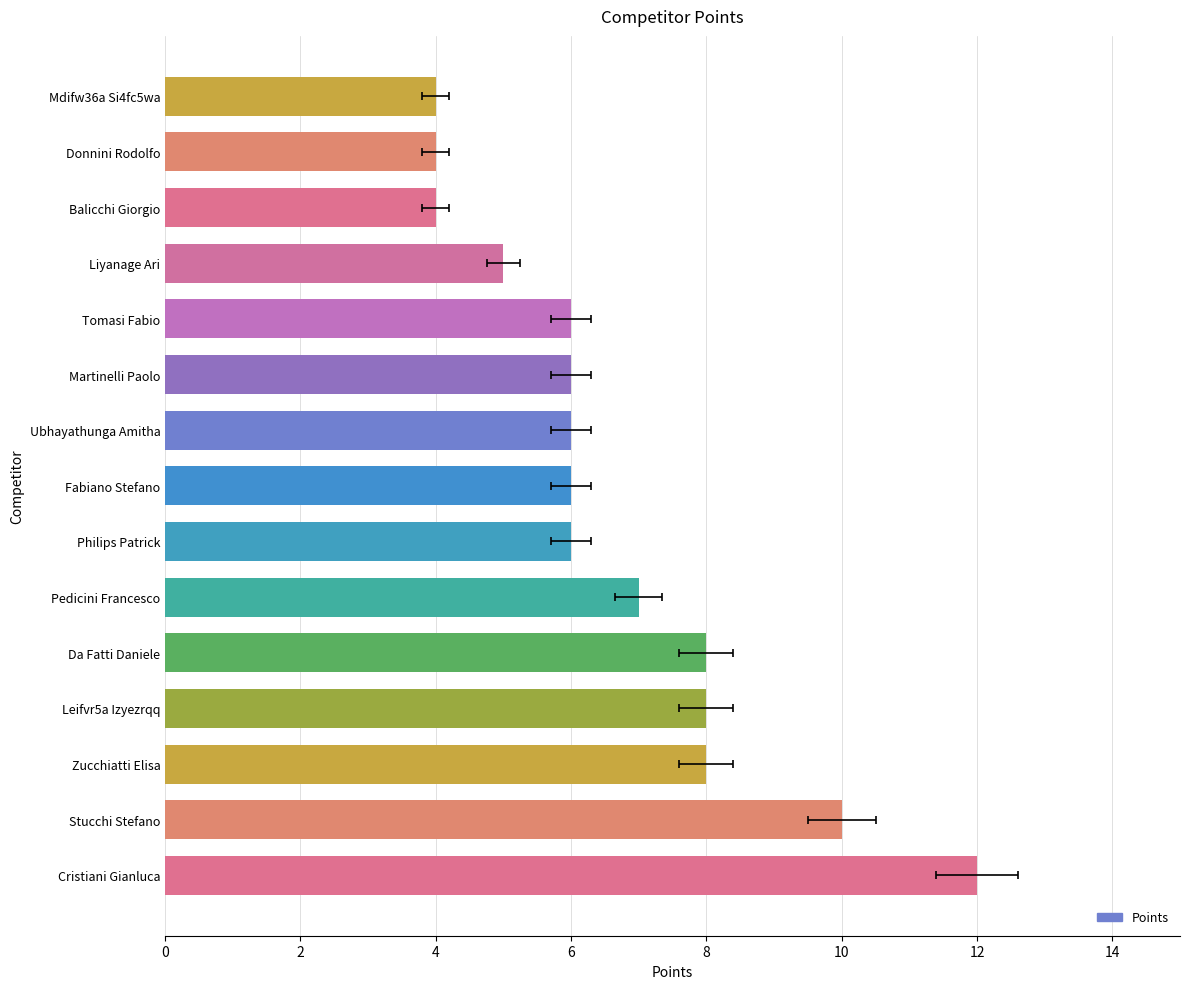

The value at Mdifw36a Si4fc5wa is 6. True or false?

False